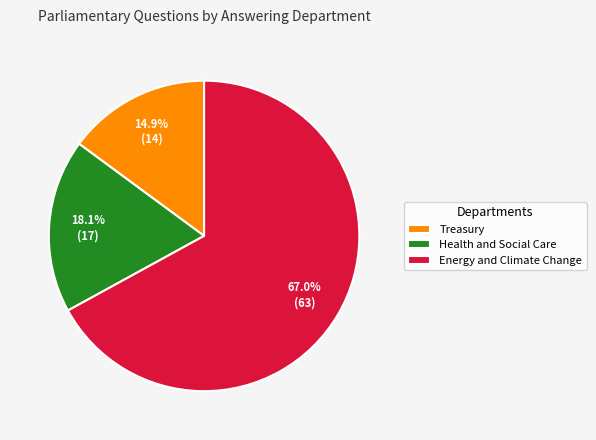

Which slice is the smallest?

Treasury